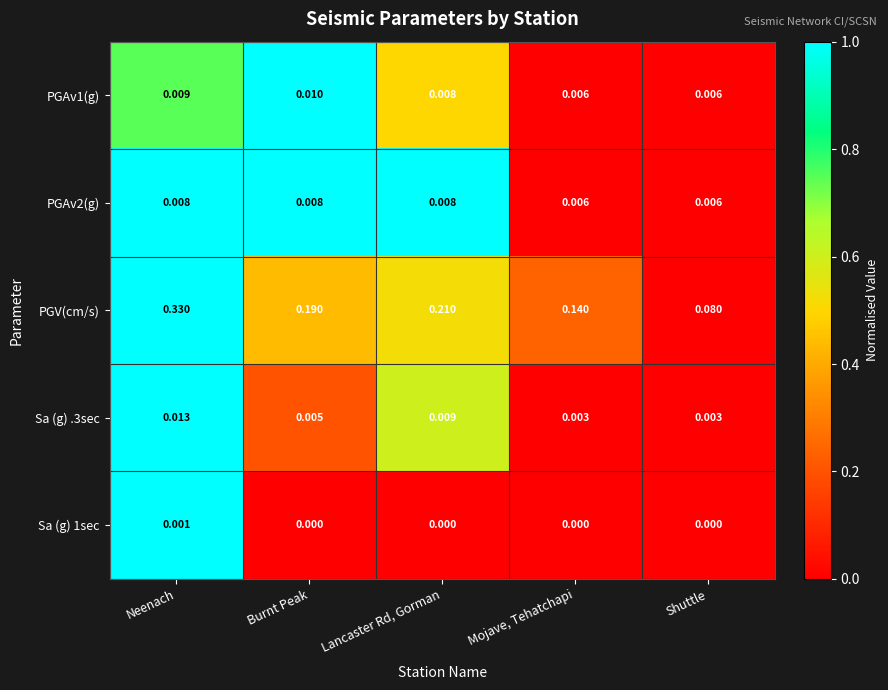

How many series are shown in this chart?

5